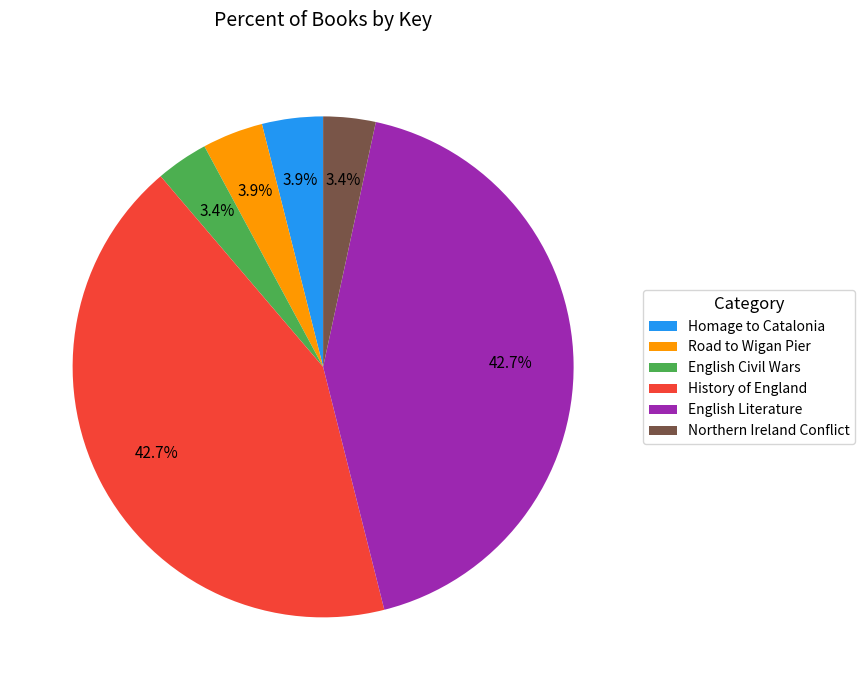

Which has a higher value, Northern Ireland Conflict or Road to Wigan Pier?

Road to Wigan Pier